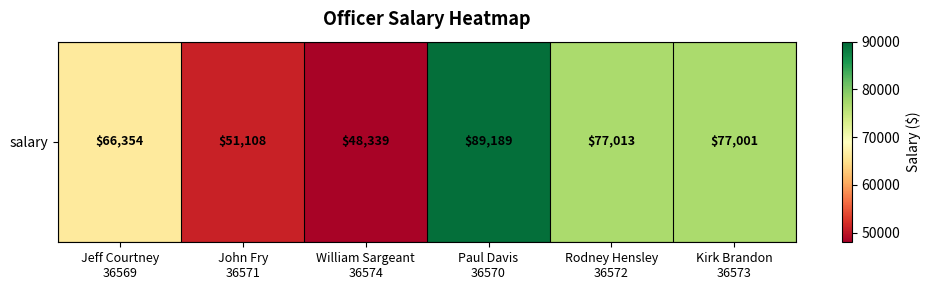

Between Jeff Courtney
36569 and John Fry
36571, which is larger?

Jeff Courtney
36569